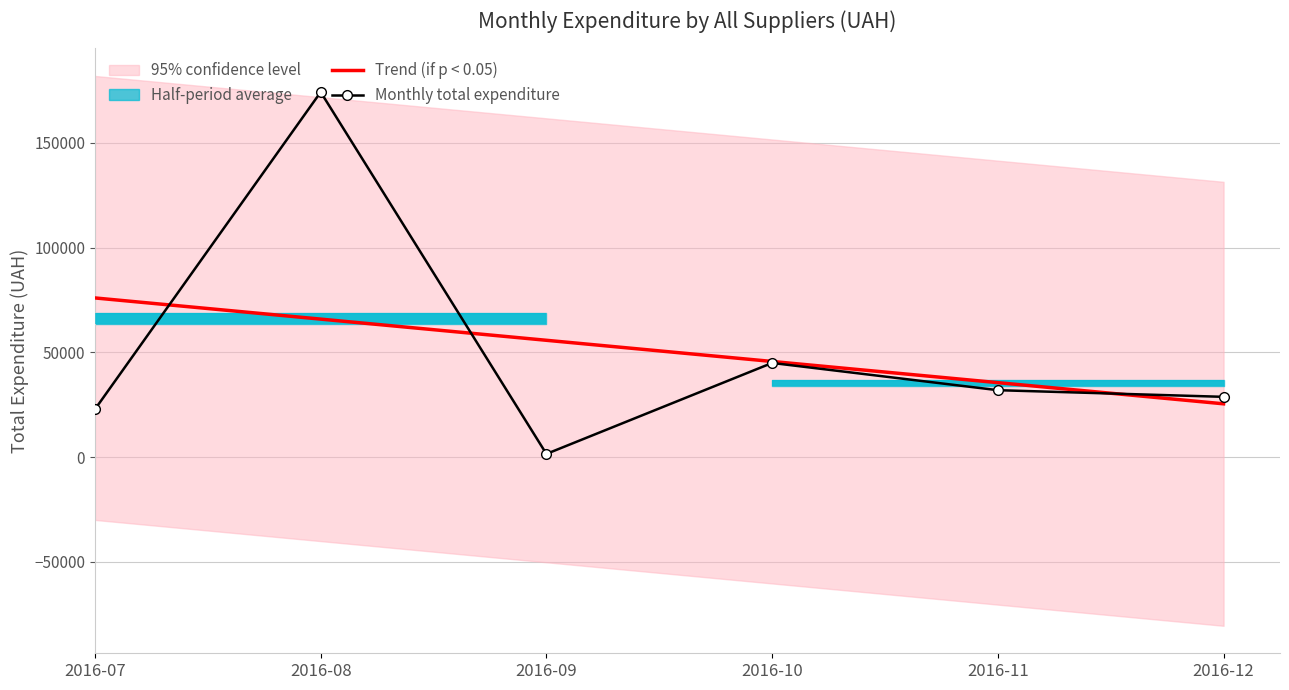

Where is Trend (if p < 0.05) nearest to the value 50761?

2016-10